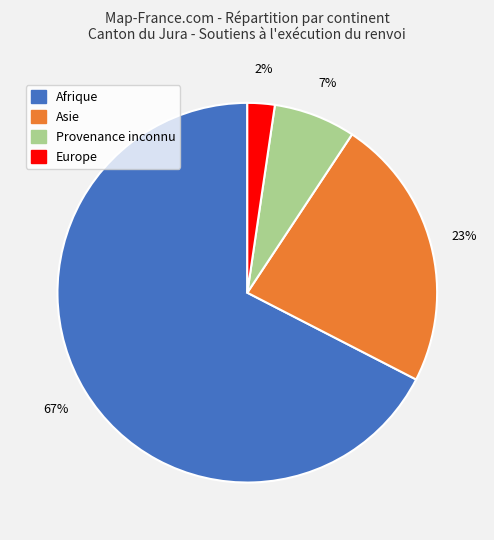

To the nearest percent, what is the average slice percentage?

25%